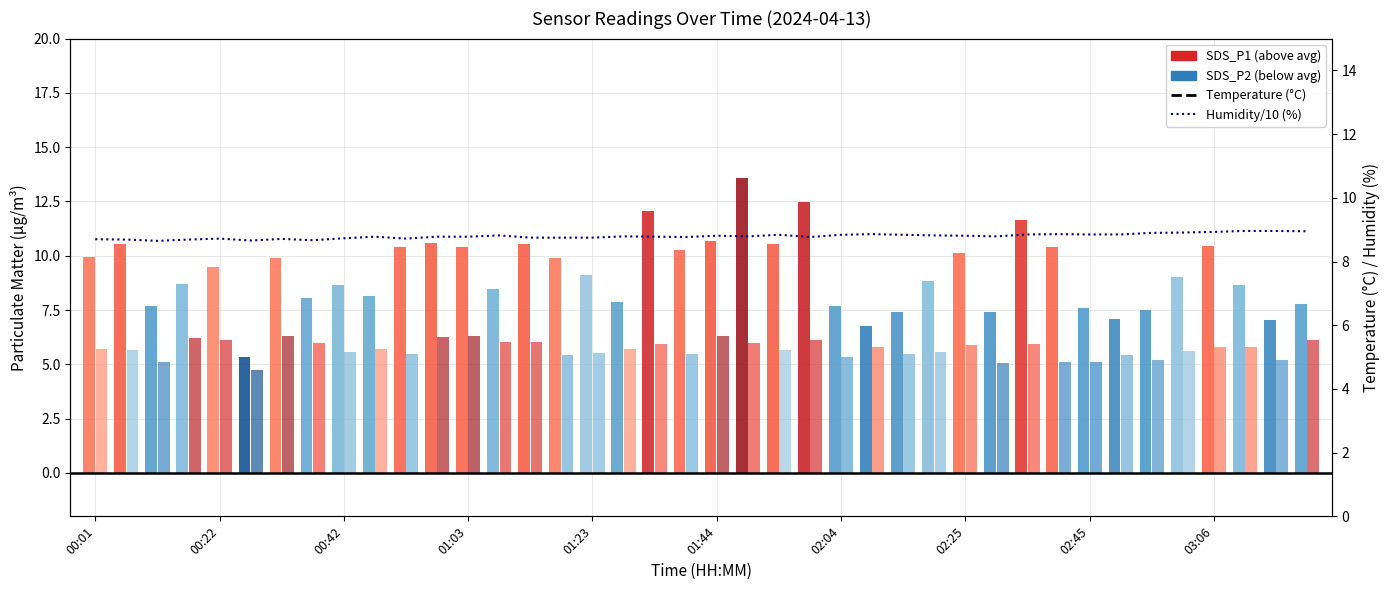

How many bars are there in total?

80